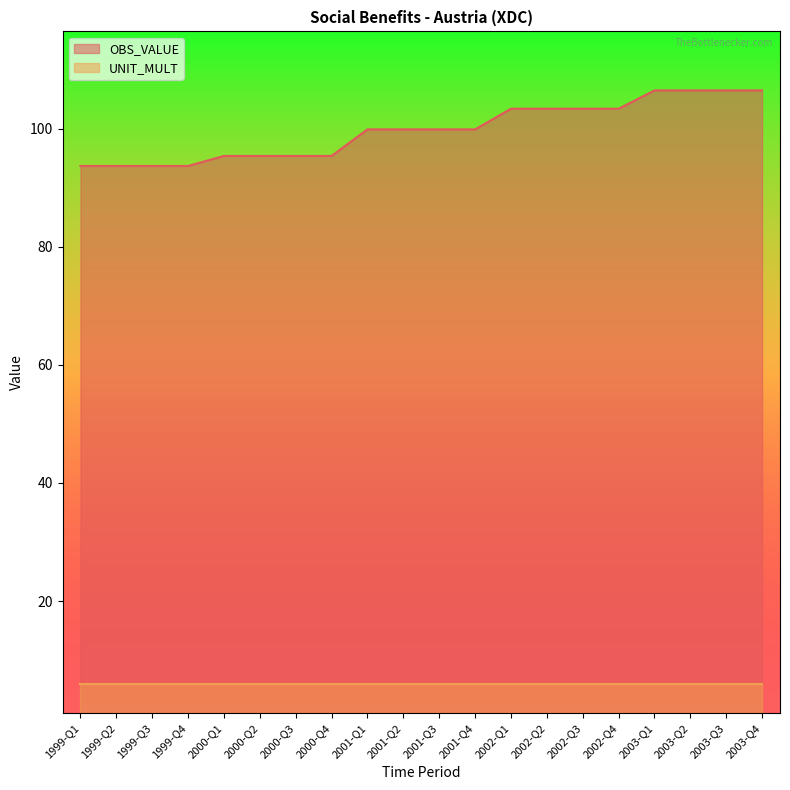

What is the difference between the maximum and minimum values?

12.8